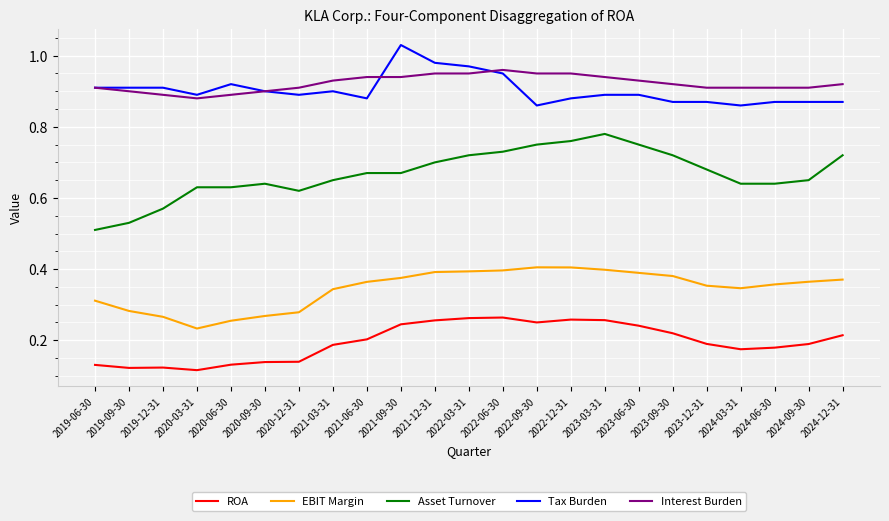

Which series has the widest spread of values?

Asset Turnover